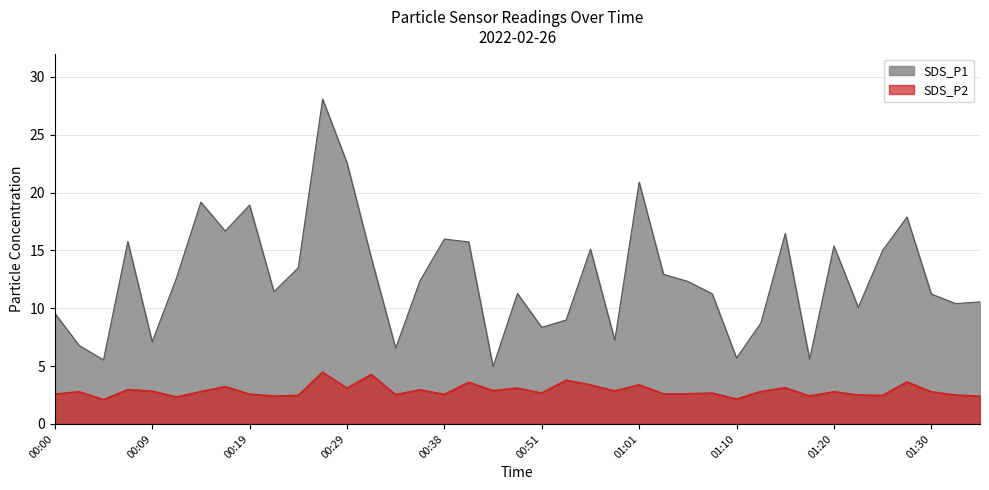

Does the chart display data point markers on the line(s)?

No